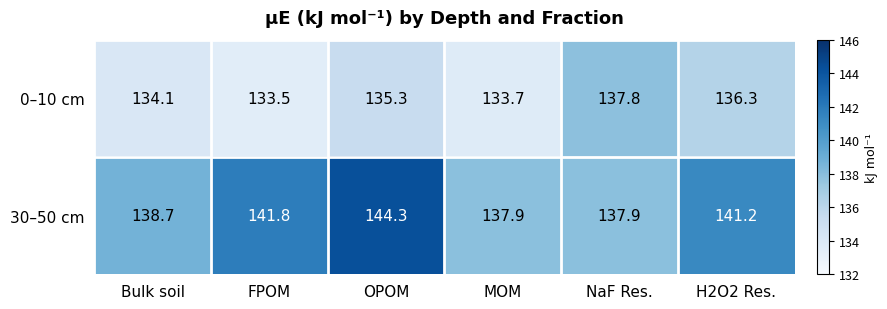

What is the difference between the maximum and second lowest values in the 30–50 cm series?

6.4